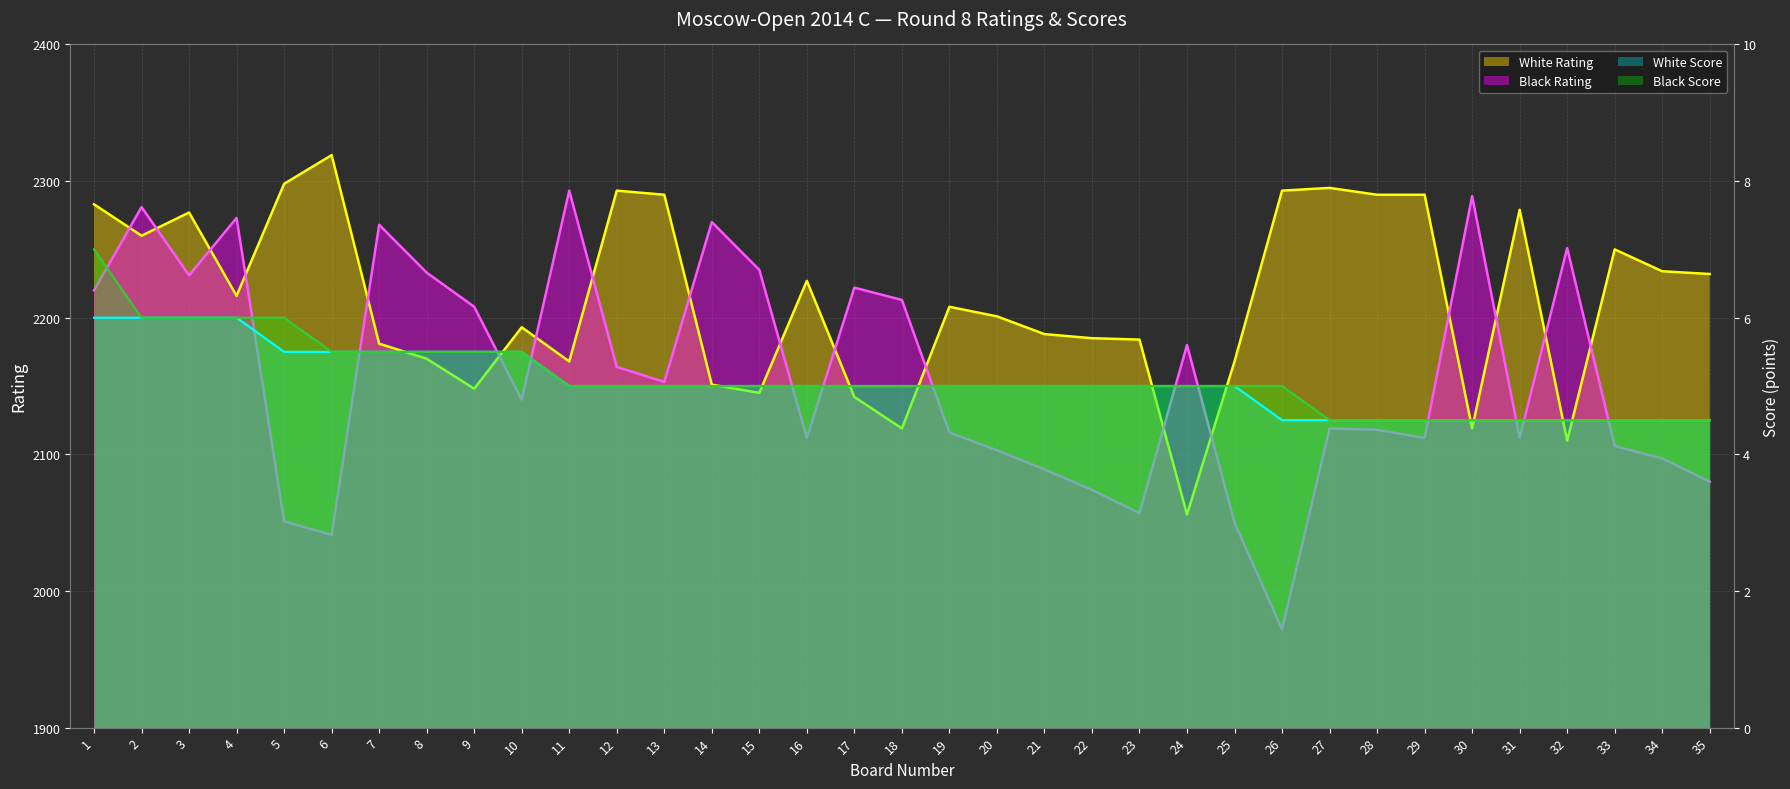

Between 1 and 31, which series saw the biggest shift?

Black Rating